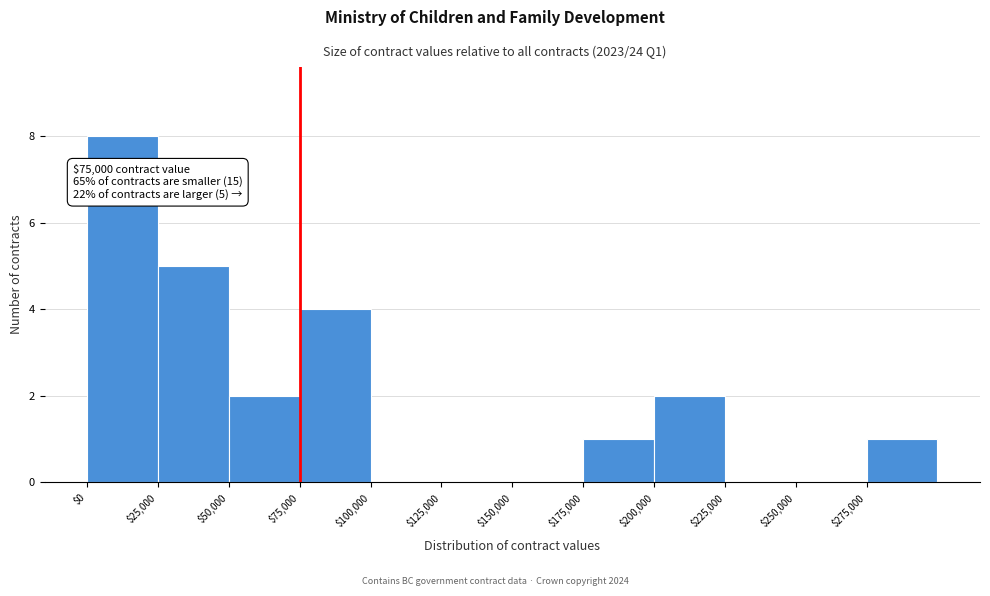

Over which range of the x-axis is the bar tallest?

0 to 25000